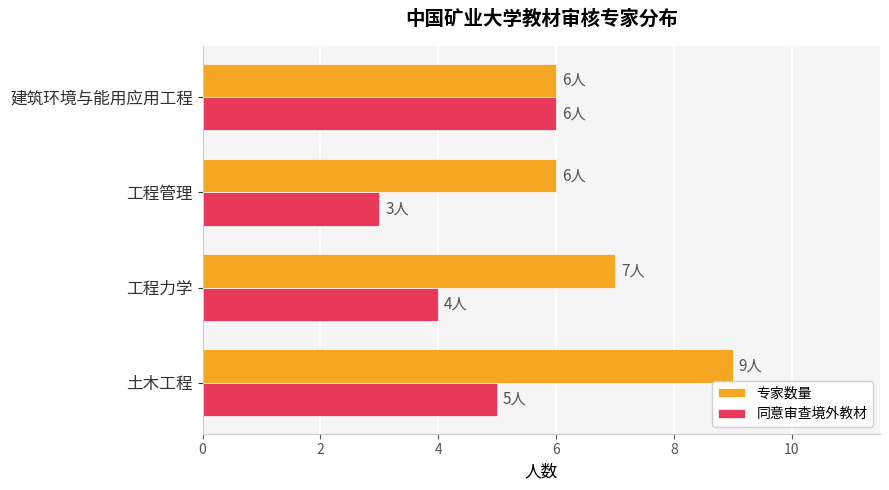

At which category is the sum across all series the highest?

土木工程